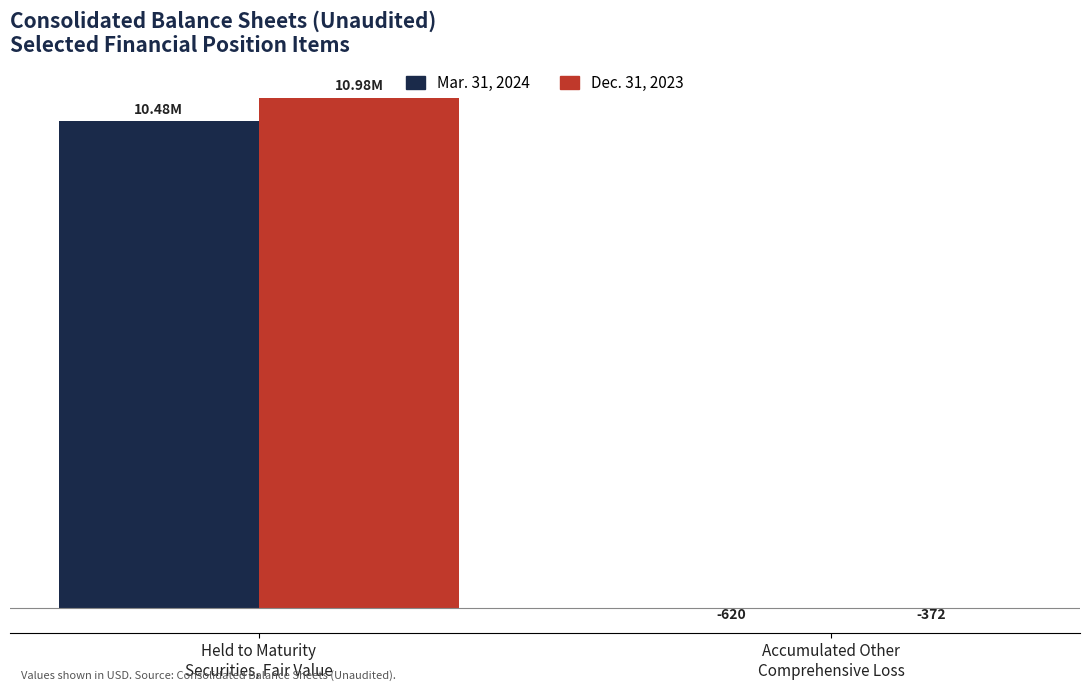

What is the label of the 1st bar from the right?

Accumulated Other
Comprehensive Loss